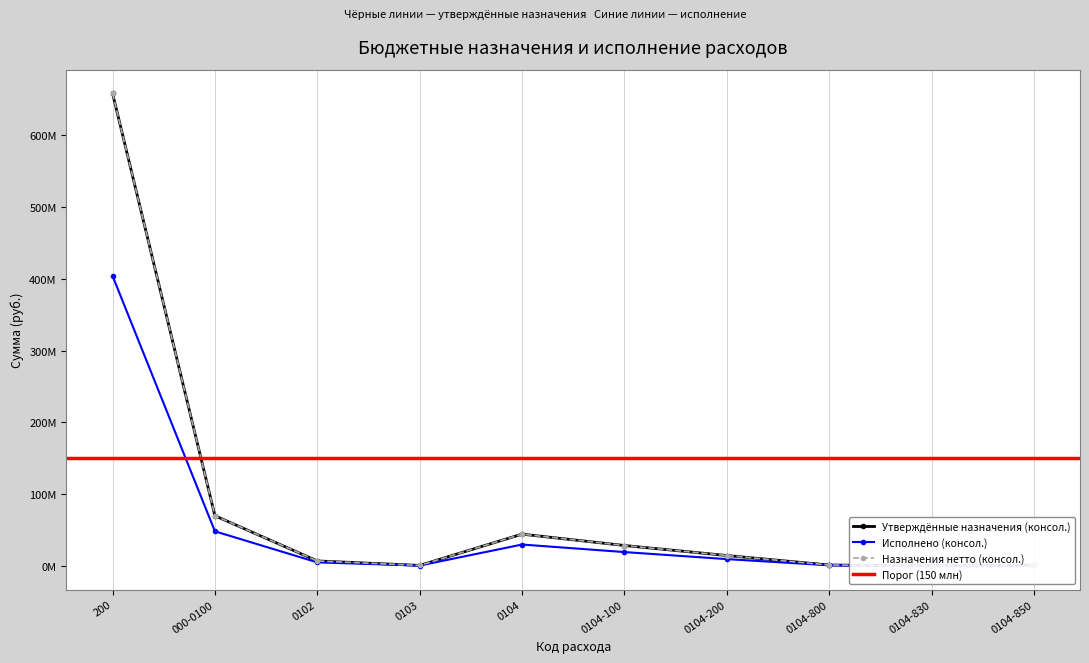

True or false: Назначения нетто (консол.) and Утверждённые назначения (консол.) intersect in this chart.

False